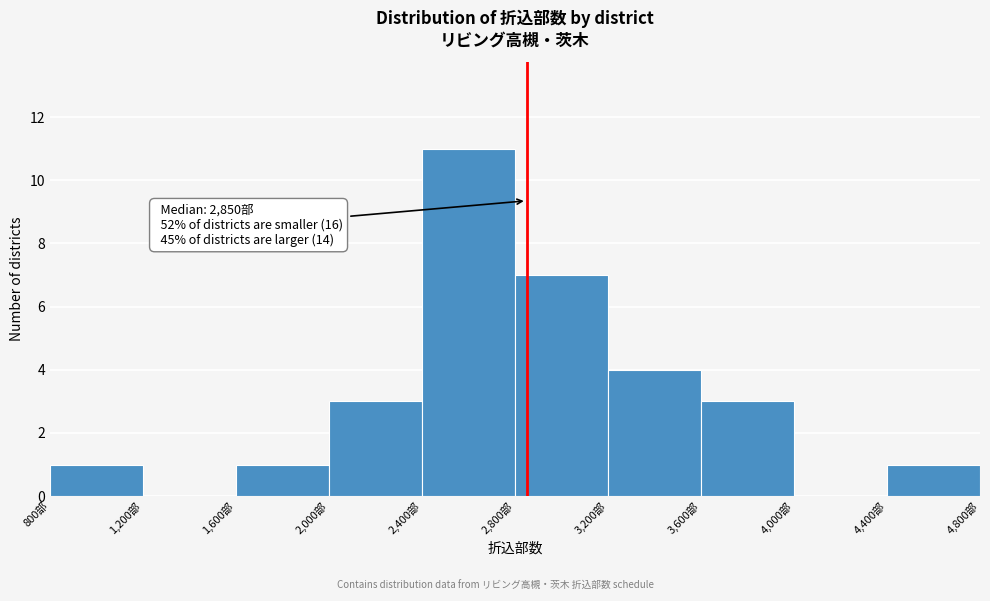

Which range on the x-axis has the tallest bar?

2400 to 2800